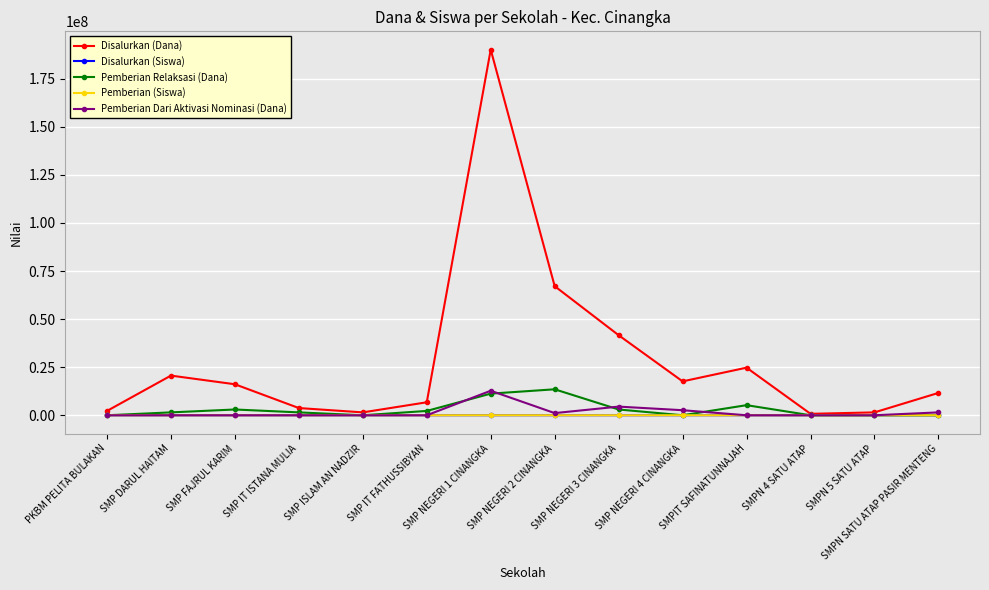

What is the average value of the Disalurkan (Dana) series?

29008929